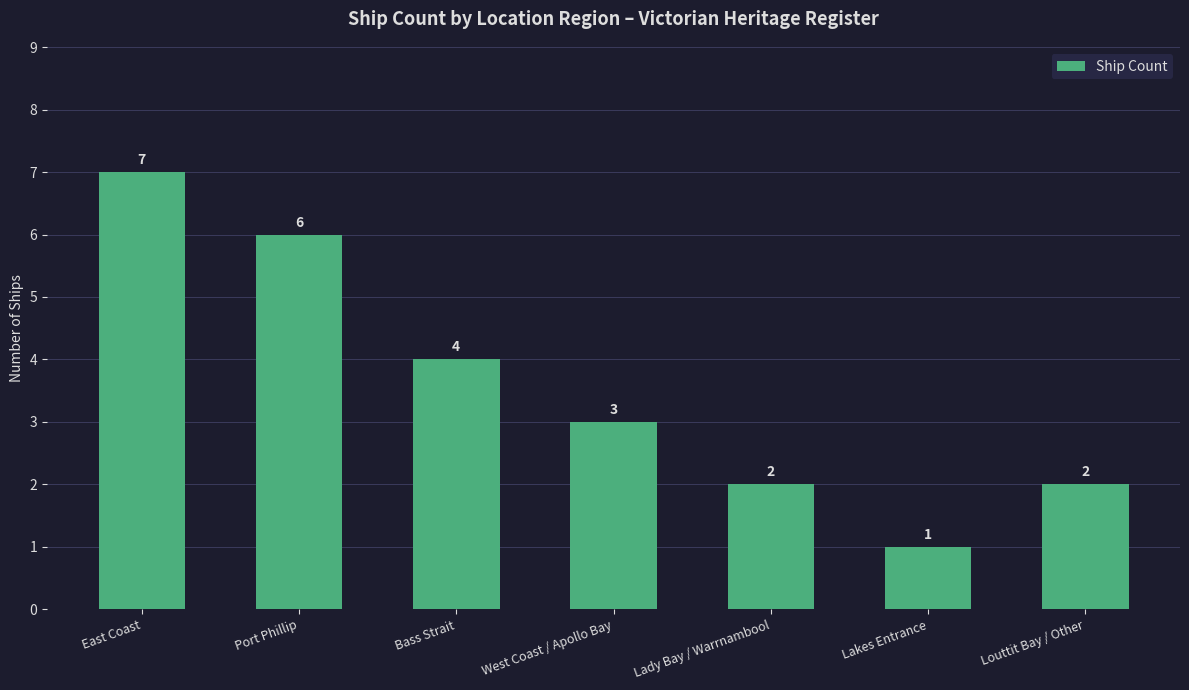

Reading right to left, what are all the values shown in this chart?

2	1	2	3	4	6	7